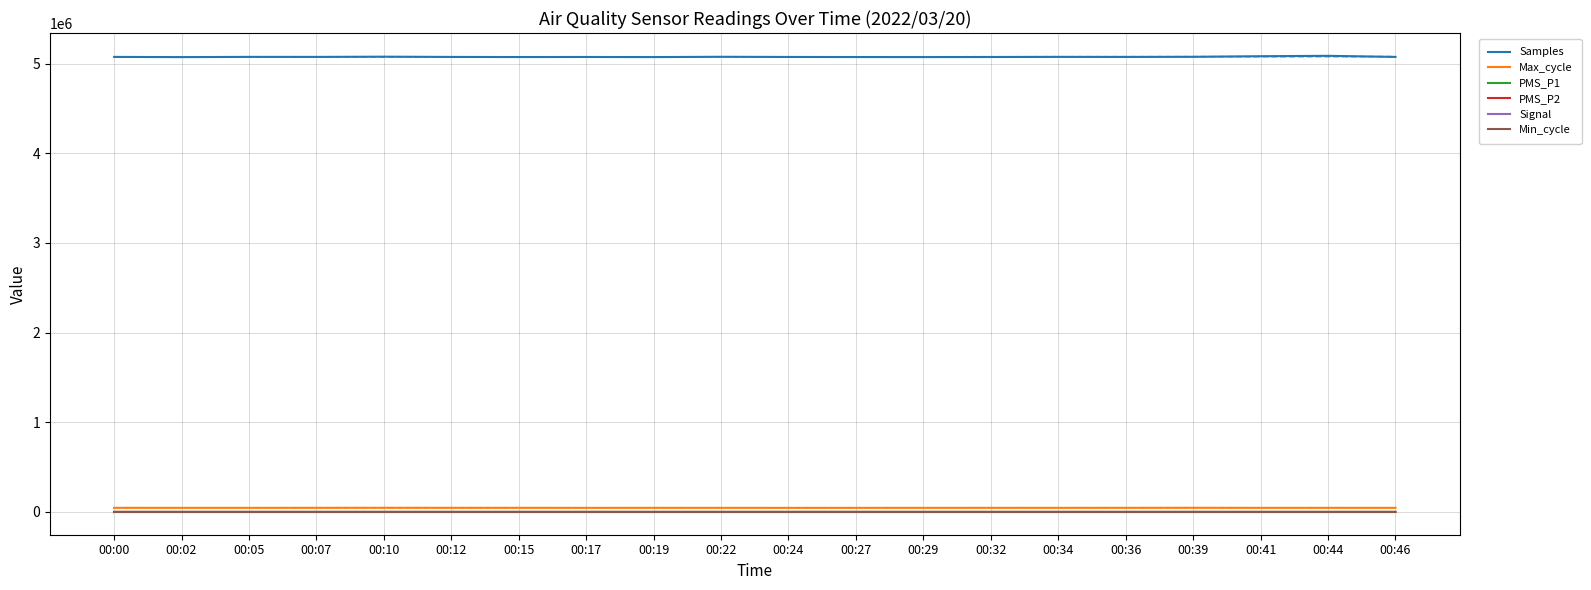

Count the number of categories in the chart.

20